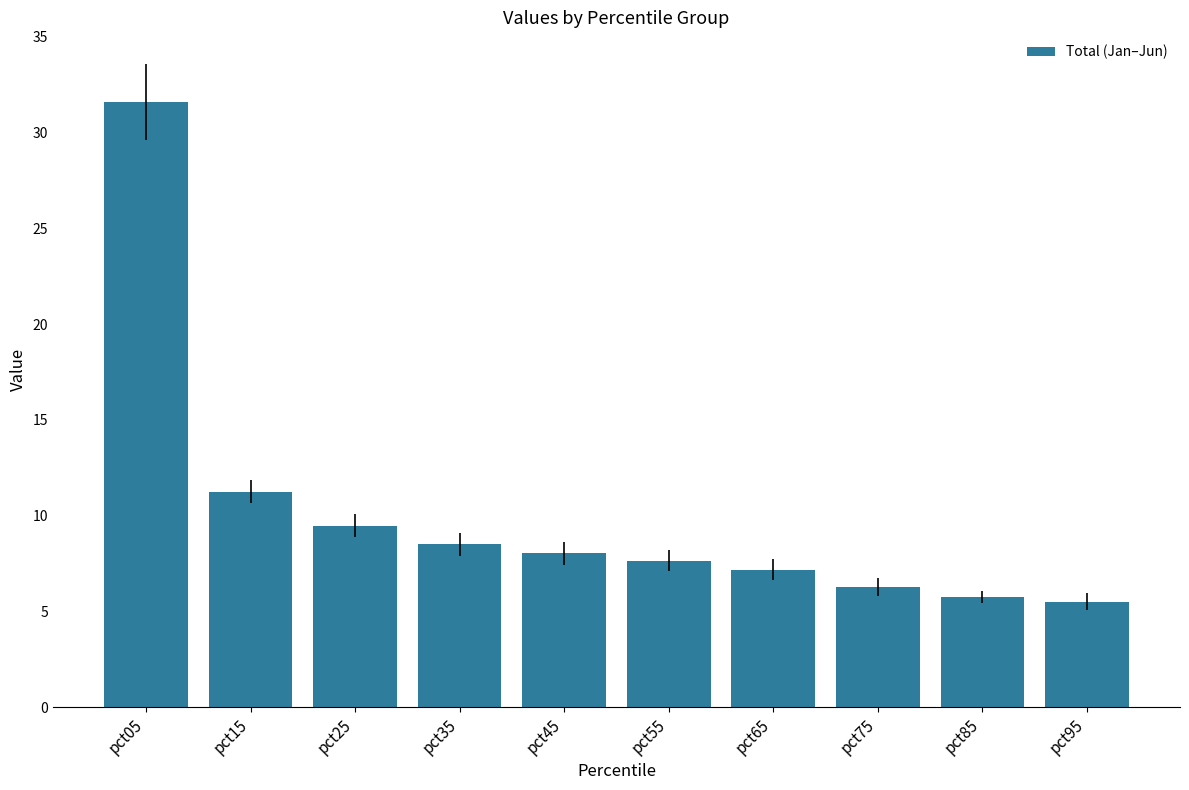

What is the smallest value displayed?

5.5